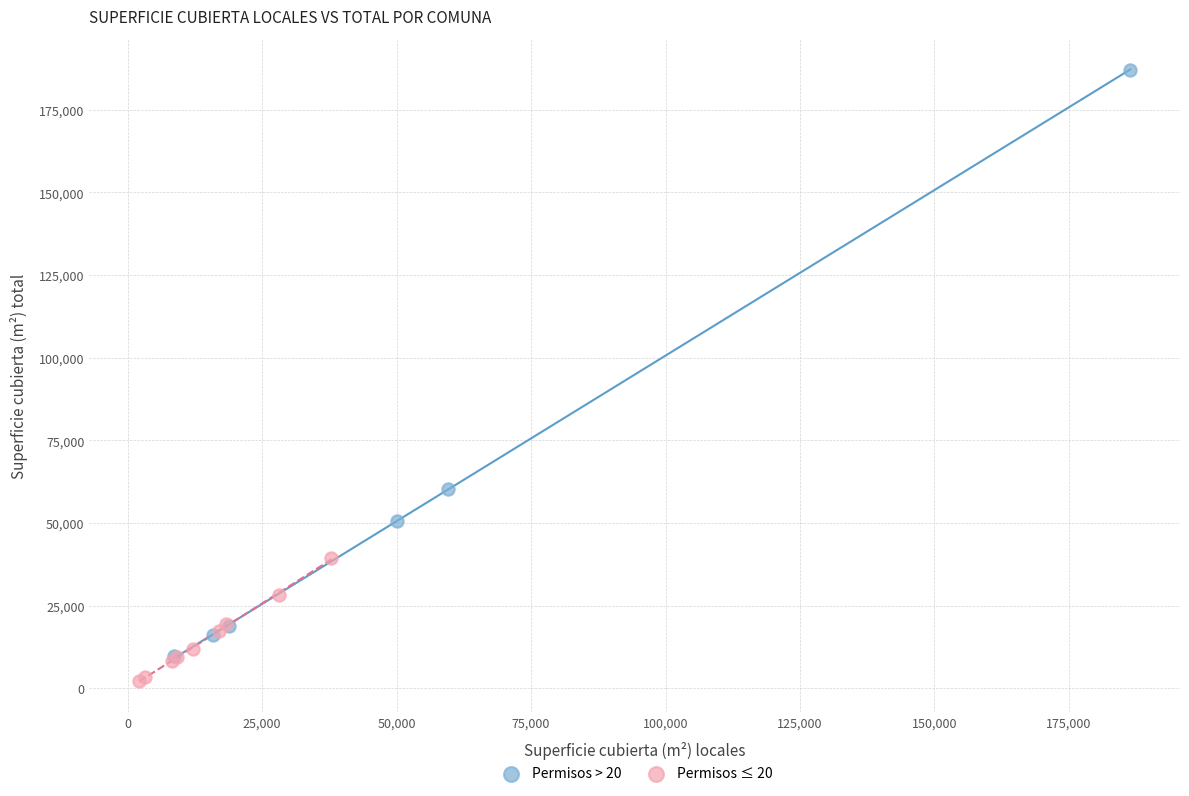

Which series has the largest Y range (max minus min)?

Permisos > 20